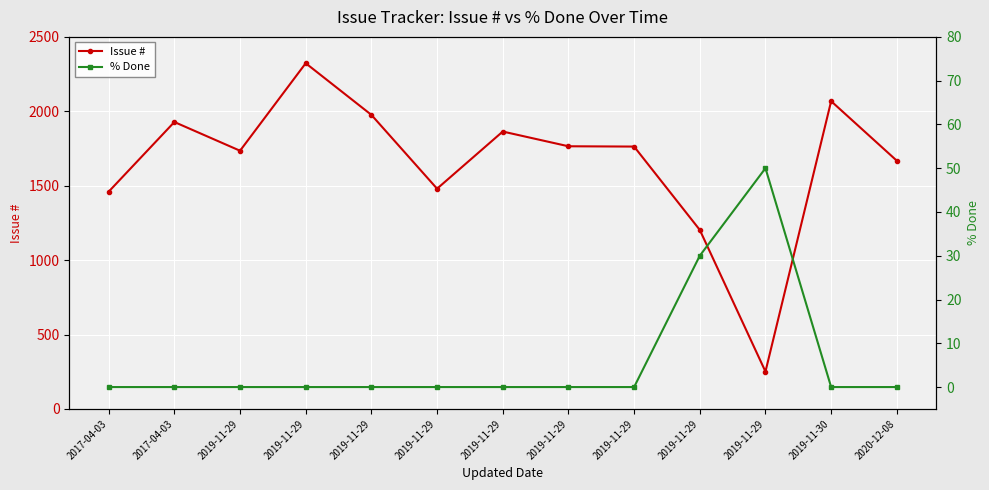

True or false: % Done and Issue # intersect in this chart.

False